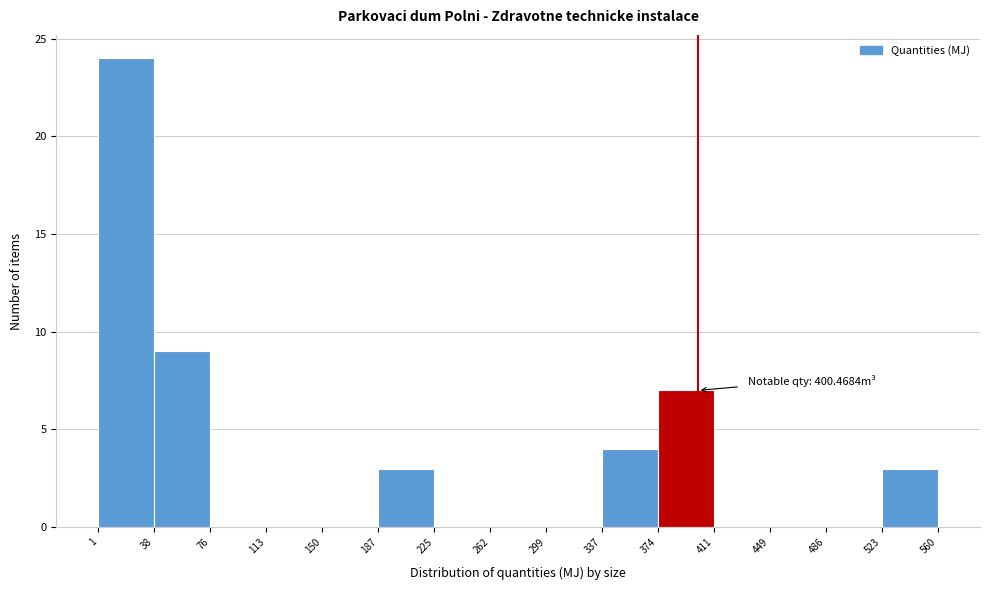

Over which range of the x-axis is the bar tallest?

1 to 38